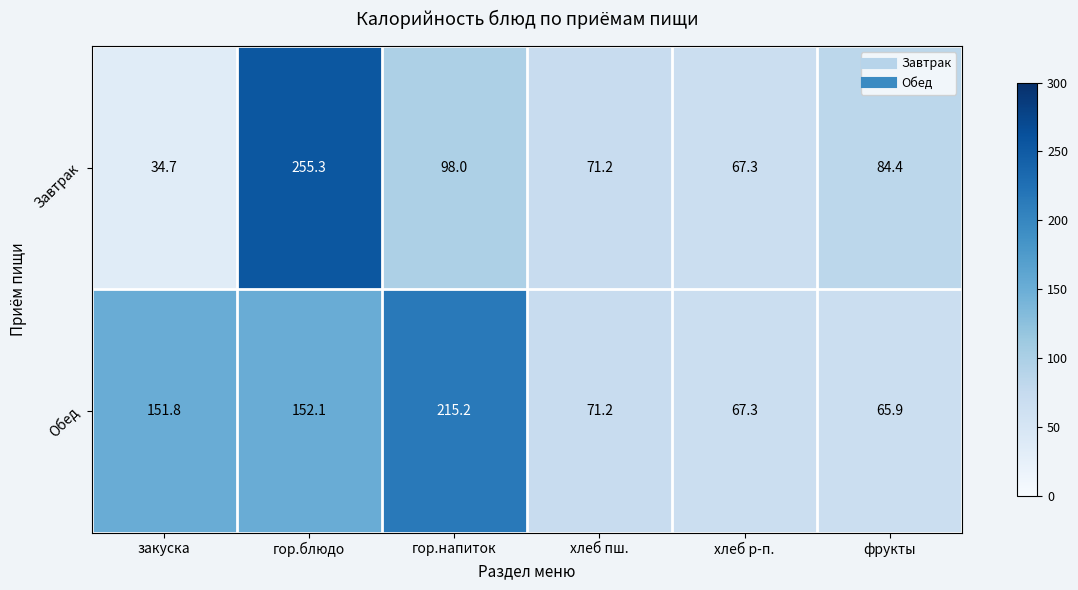

Reading right to left, extract all data points from this chart.

Завтрак: 84.4	67.3	71.2	98.0	255.3	34.7
Обед: 65.9	67.3	71.2	215.2	152.1	151.8